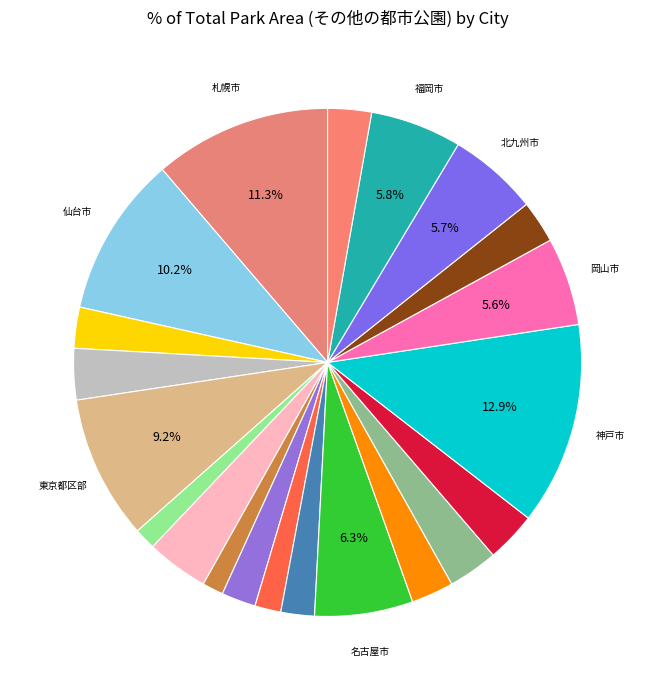

Which slice is the largest?

神戸市